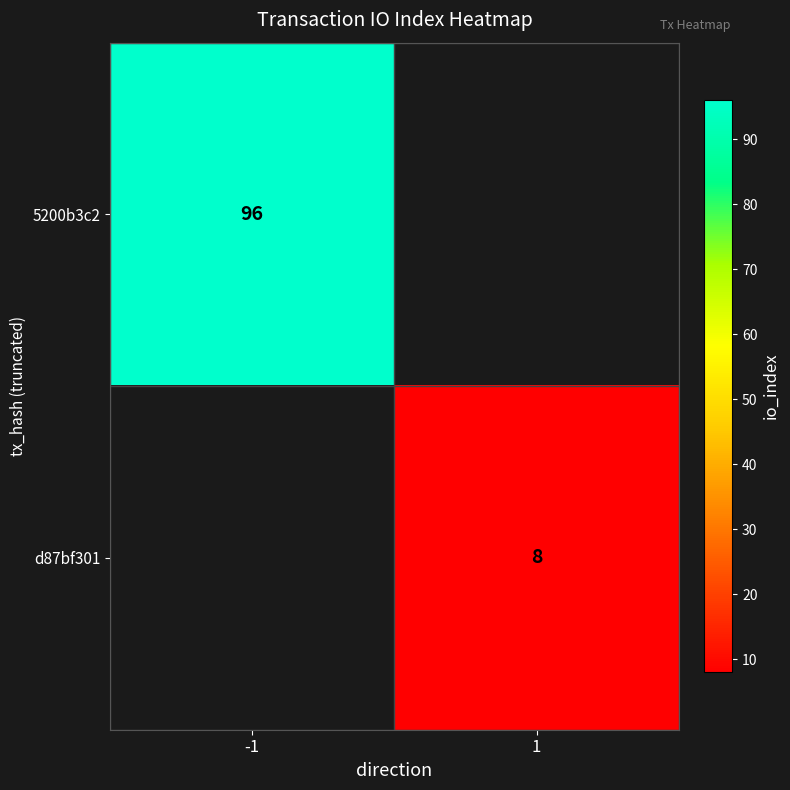

What is the greatest value displayed?

96.0